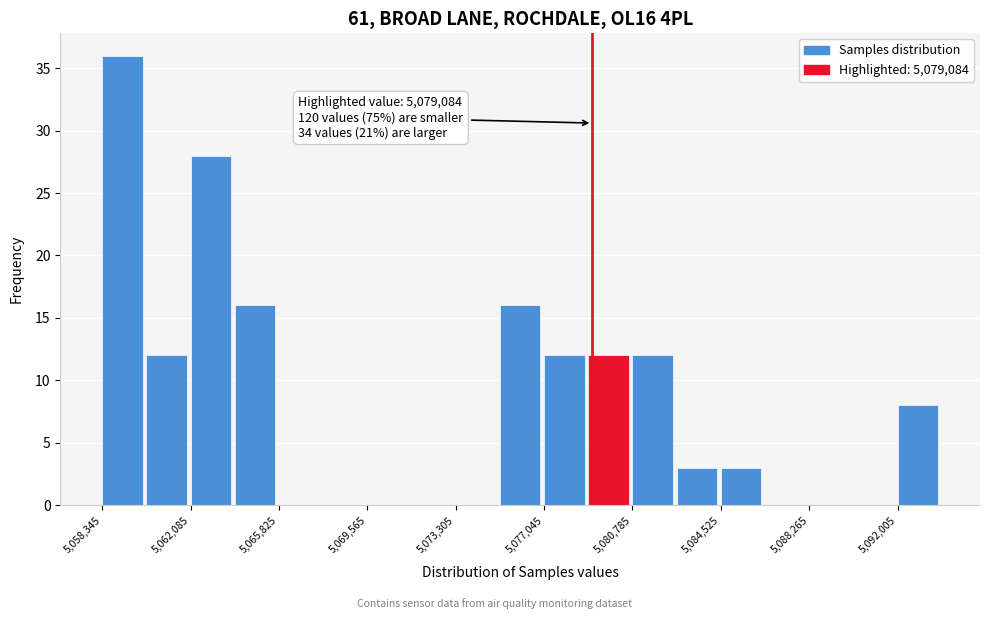

Around what value on the x-axis is the tallest bar? Give the approximate position of its centre, as read against the axis.

5059000